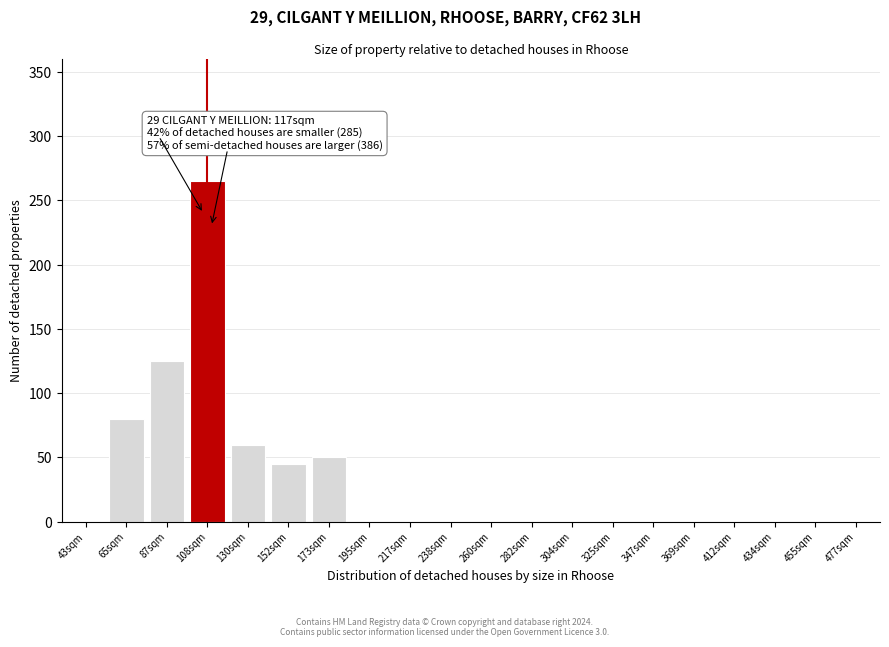

Reading right to left, transcribe all the data shown in this chart.

477sqm=0	455sqm=0	434sqm=0	412sqm=0	369sqm=0	347sqm=0	325sqm=0	304sqm=0	282sqm=0	260sqm=0	238sqm=0	217sqm=0	195sqm=0	173sqm=50	152sqm=45	130sqm=60	108sqm=265	87sqm=125	65sqm=80	43sqm=0